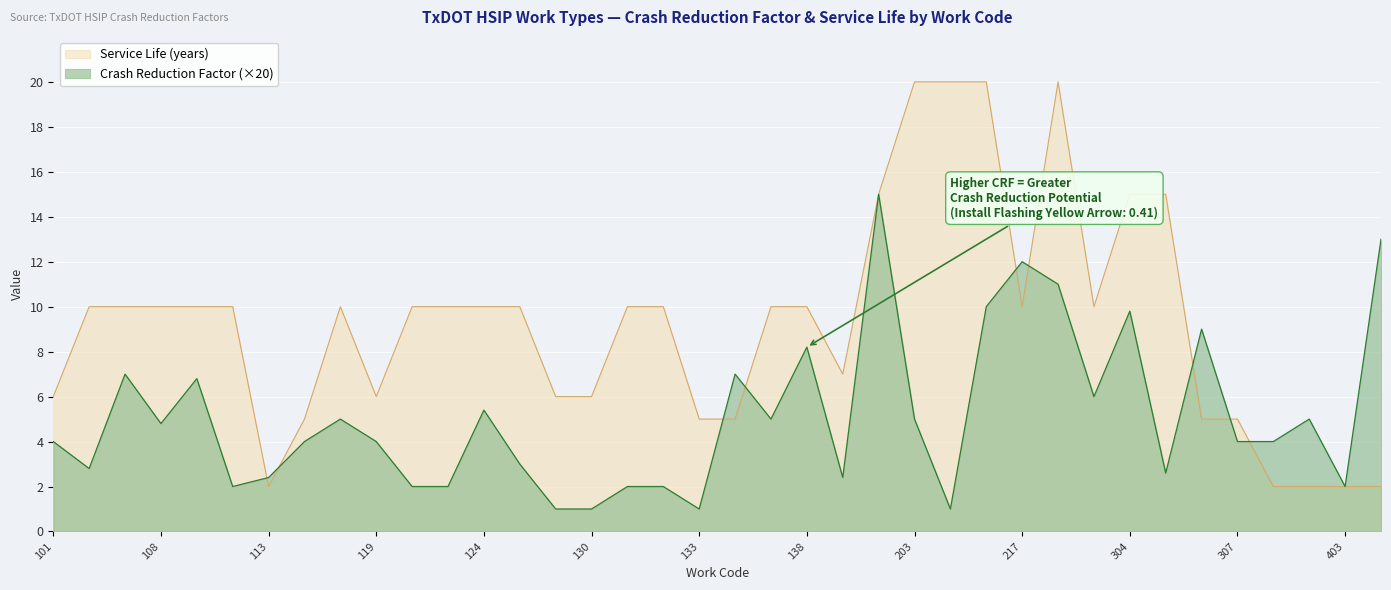

How many data points in Service Life (years) are above 10?

7